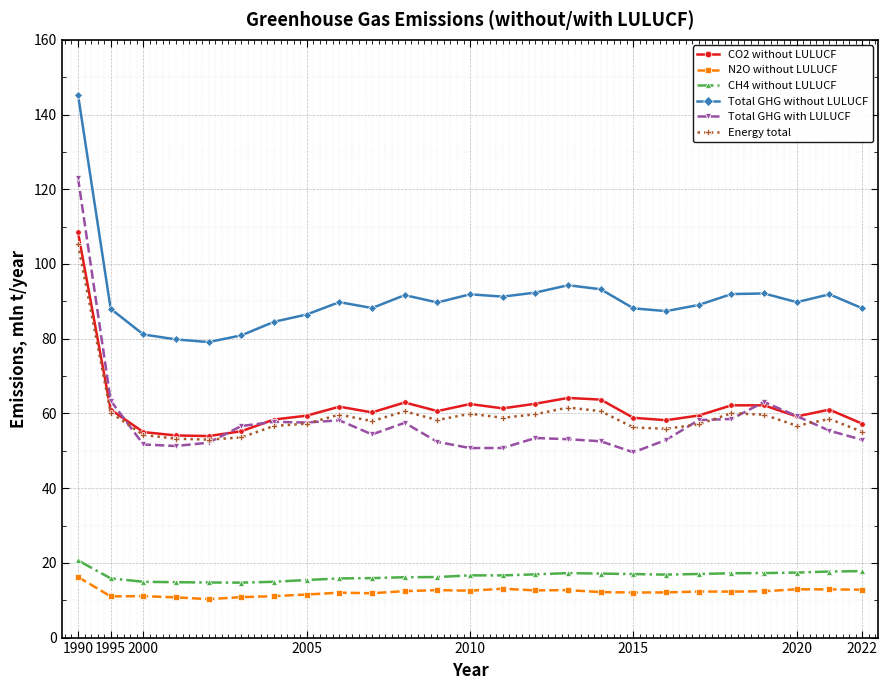

What is the highest value of the Energy total series?

105.3